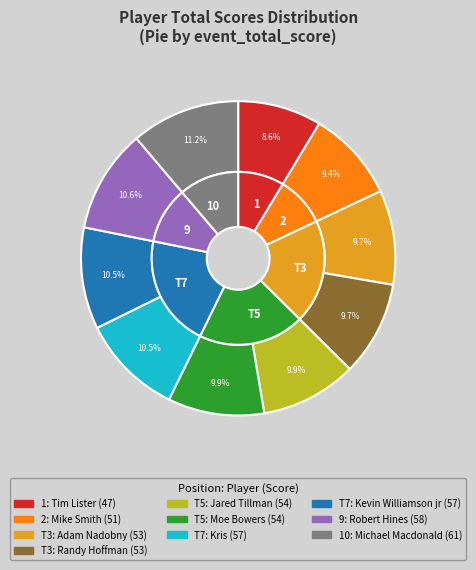

Does Adam Nadobny represent more than half of the total?

No